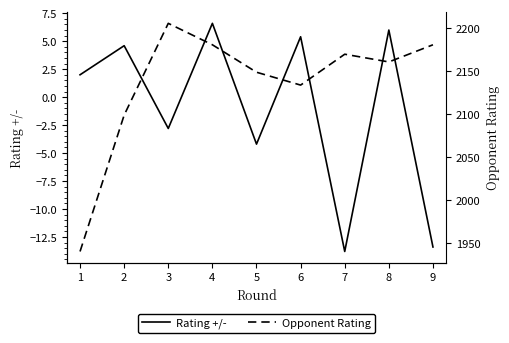

What are all the series names shown in the legend?

Rating +/-, Opponent Rating